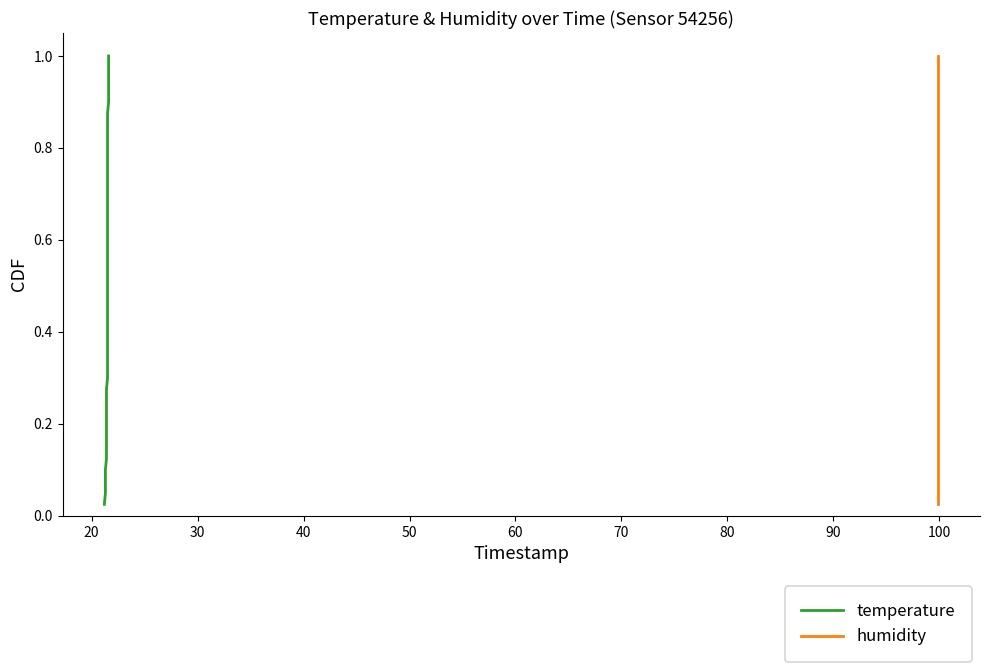

Reading left to right, list all the values displayed in this chart.

temperature: 0.0	0.1	0.1	0.1	0.1	0.1	0.2	0.2	0.2	0.2	0.3	0.3	0.3	0.3	0.4	0.4	0.4	0.5	0.5	0.5	0.5	0.6	0.6	0.6	0.6	0.7	0.7	0.7	0.7	0.8	0.8	0.8	0.8	0.8	0.9	0.9	0.9	0.9	1.0	1.0
humidity: 0.0	0.1	0.1	0.1	0.1	0.1	0.2	0.2	0.2	0.2	0.3	0.3	0.3	0.3	0.4	0.4	0.4	0.5	0.5	0.5	0.5	0.6	0.6	0.6	0.6	0.7	0.7	0.7	0.7	0.8	0.8	0.8	0.8	0.8	0.9	0.9	0.9	0.9	1.0	1.0